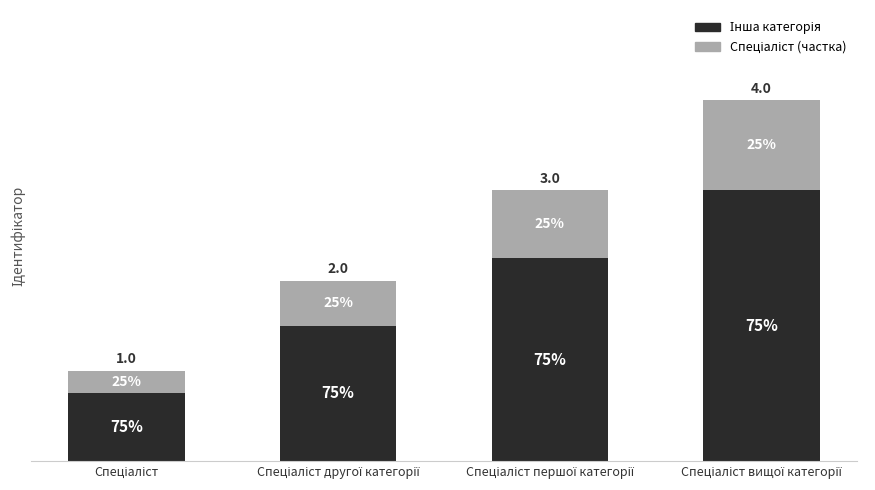

What is the difference between the maximum and minimum values in the Інша категорія series?

2.2